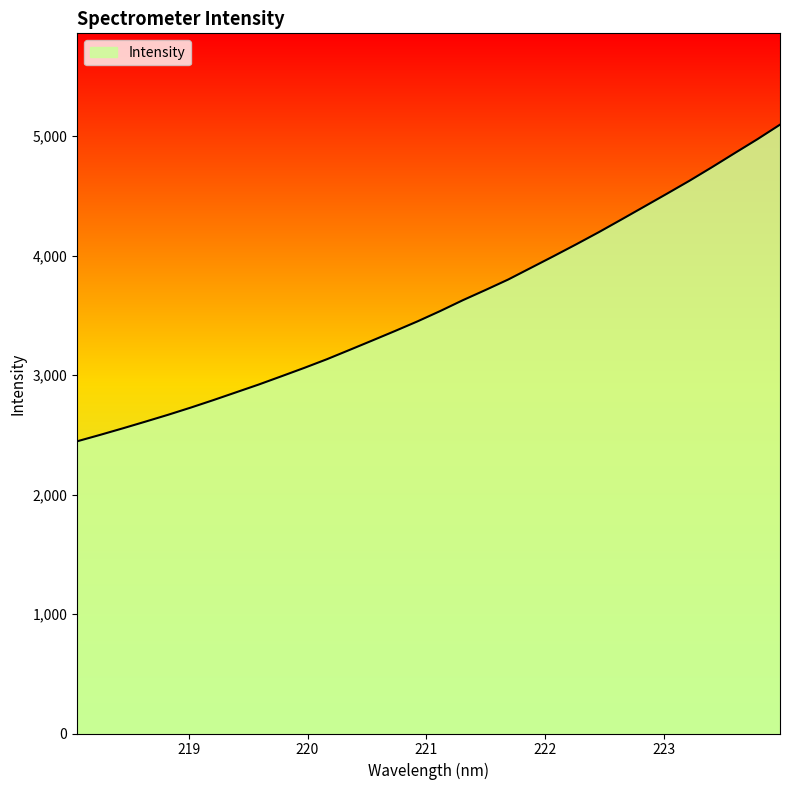

What is the difference between the maximum and minimum values?

2650.0